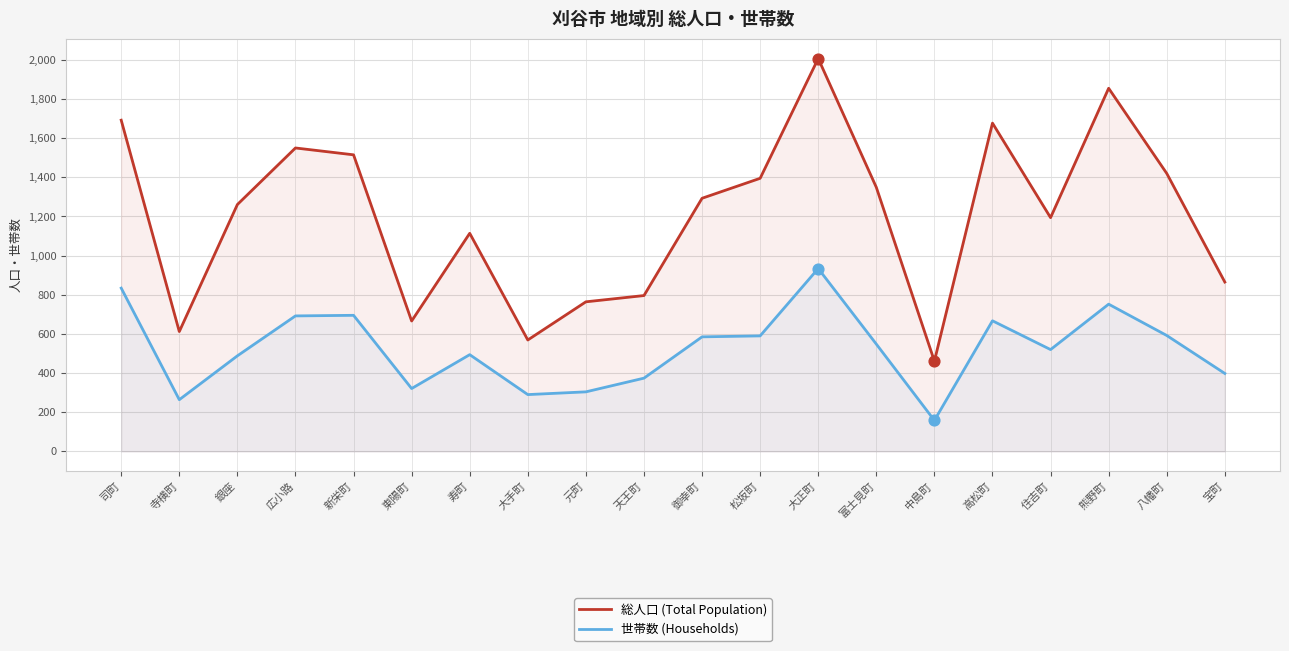

At which category is the sum across all series the highest?

大正町